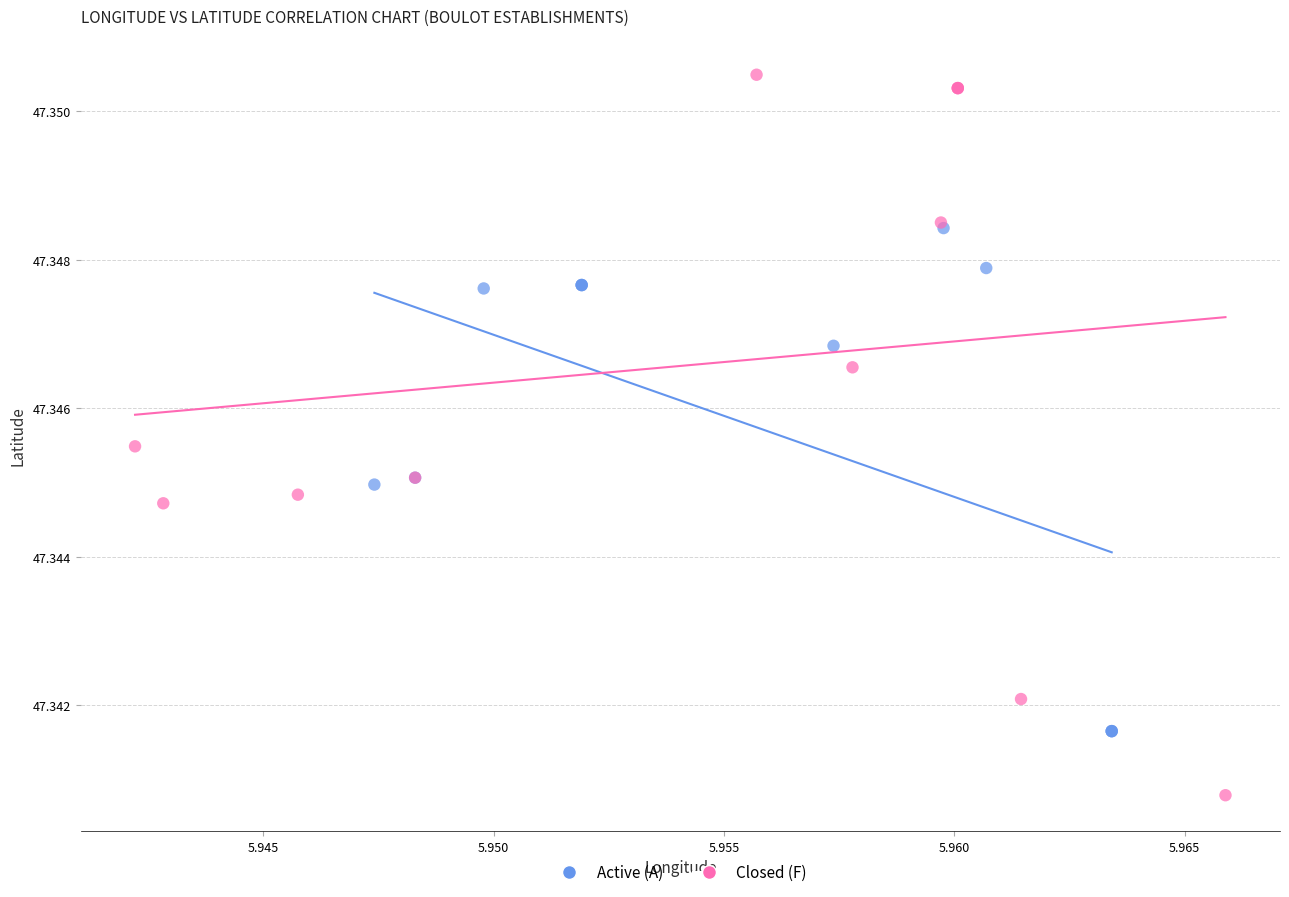

Which series reaches the maximum Y coordinate?

Closed (F)